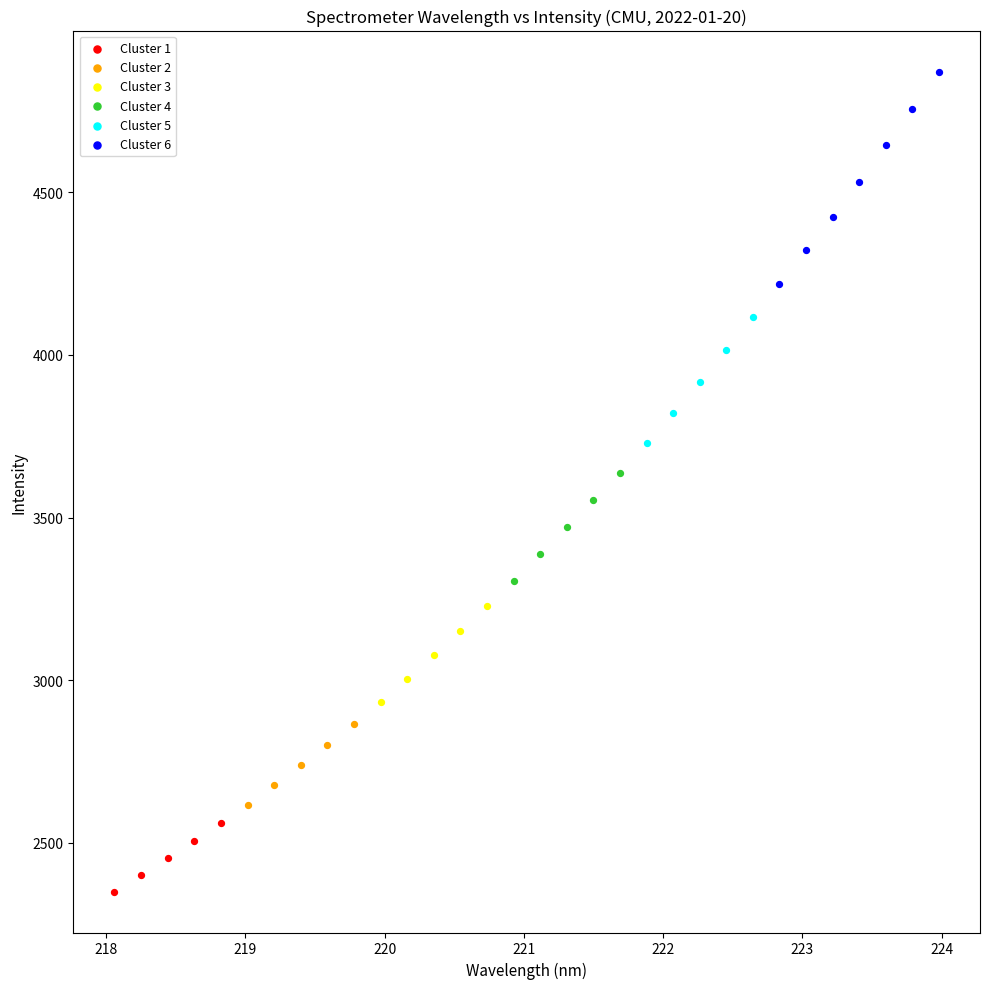

Which series contains the highest Y value?

Cluster 6